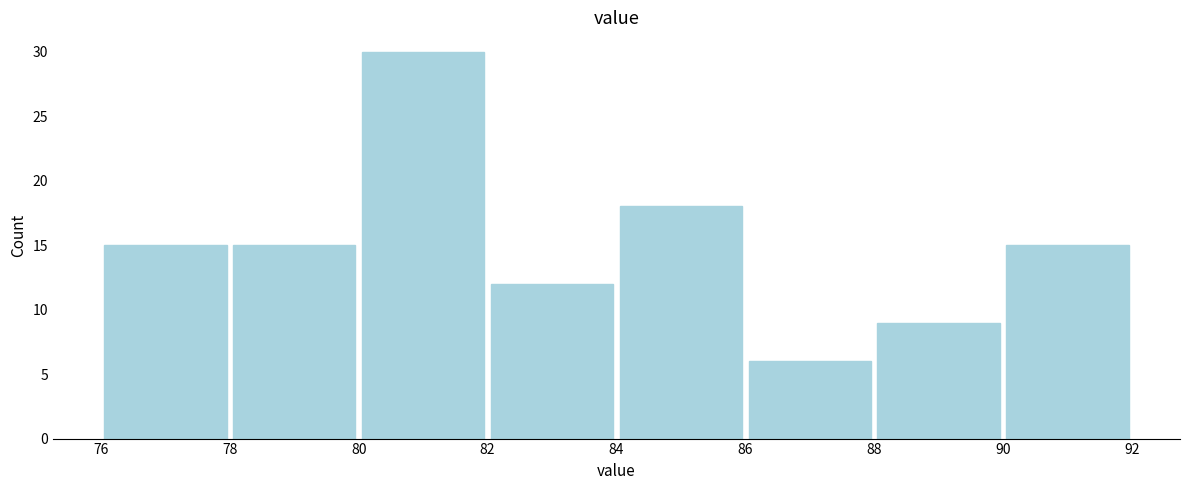

Over which range of the x-axis is the bar tallest?

80 to 82